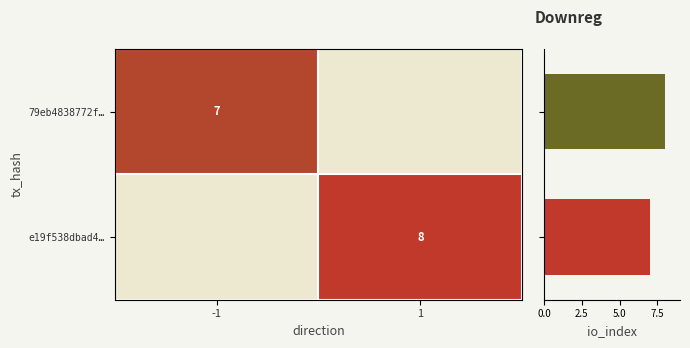

The e19f538dbad4… series shows 8 at 1. True or false?

True